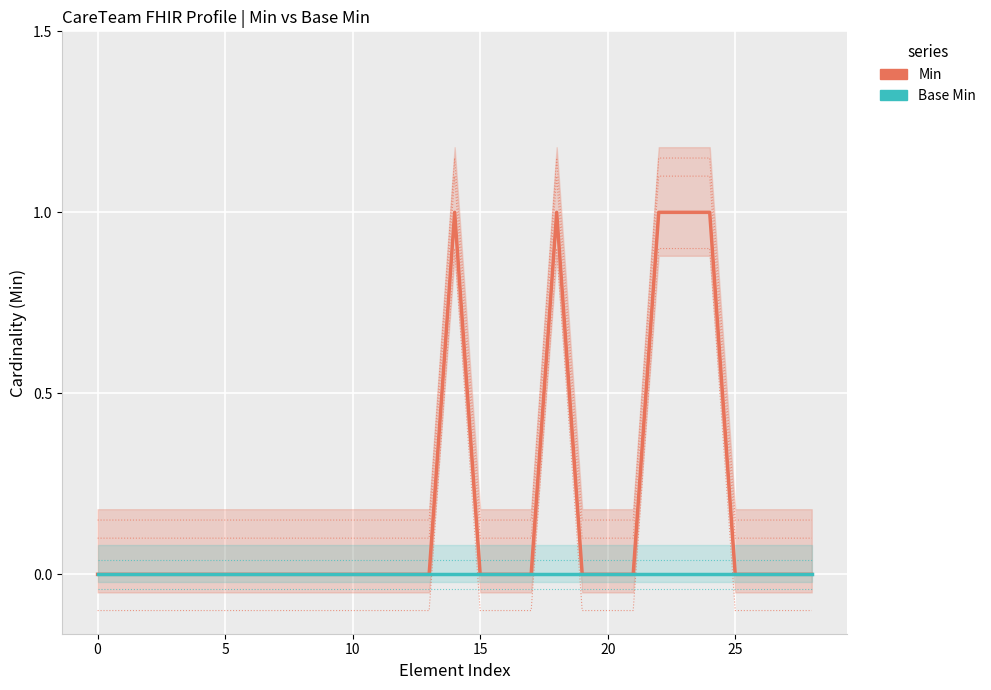

Rank the series by their maximum value, from lowest to highest.

Base Min, Min